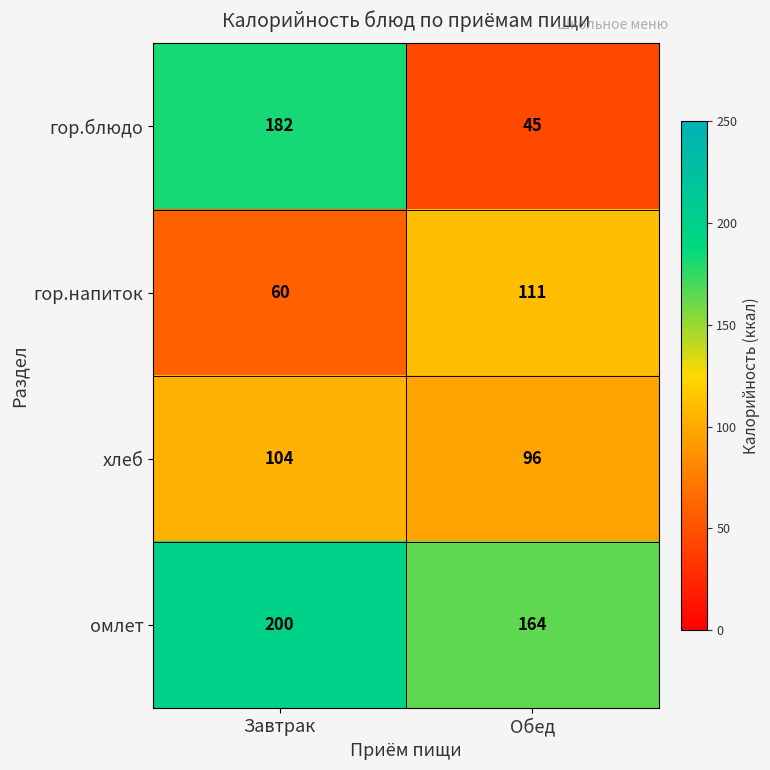

What is the sum of the гор.блюдо values at Завтрак and Обед?

227